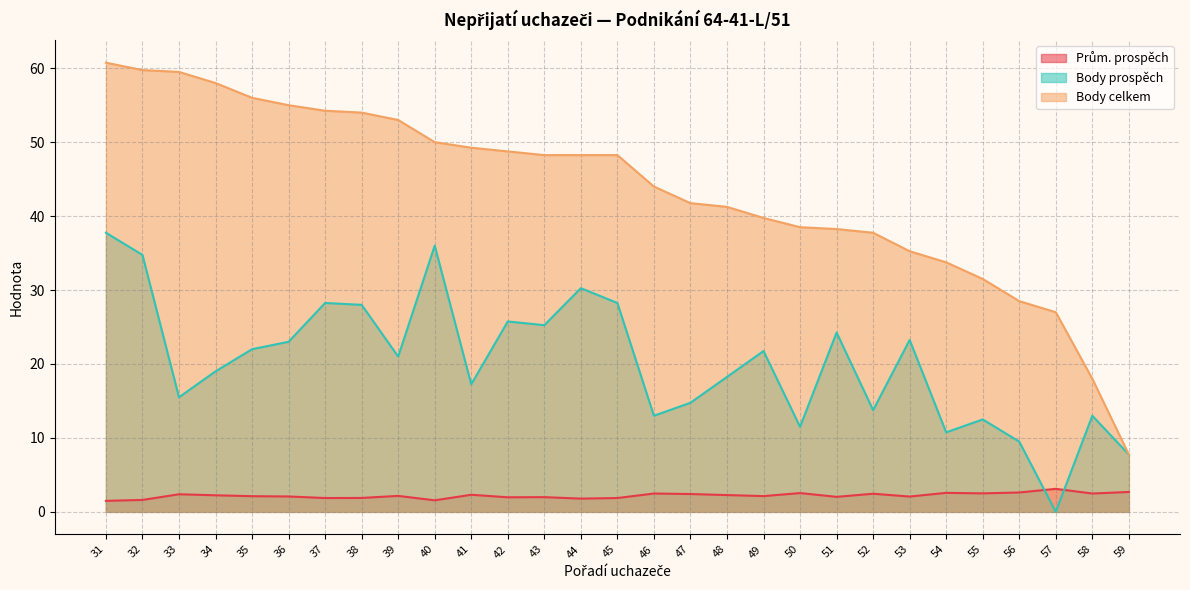

At how many categories does at least one series exceed 58?

3